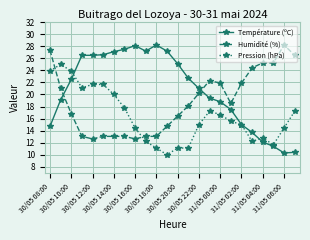

What are all the series names shown in the legend?

Température (ºC), Humidité (%), Pression (hPa)